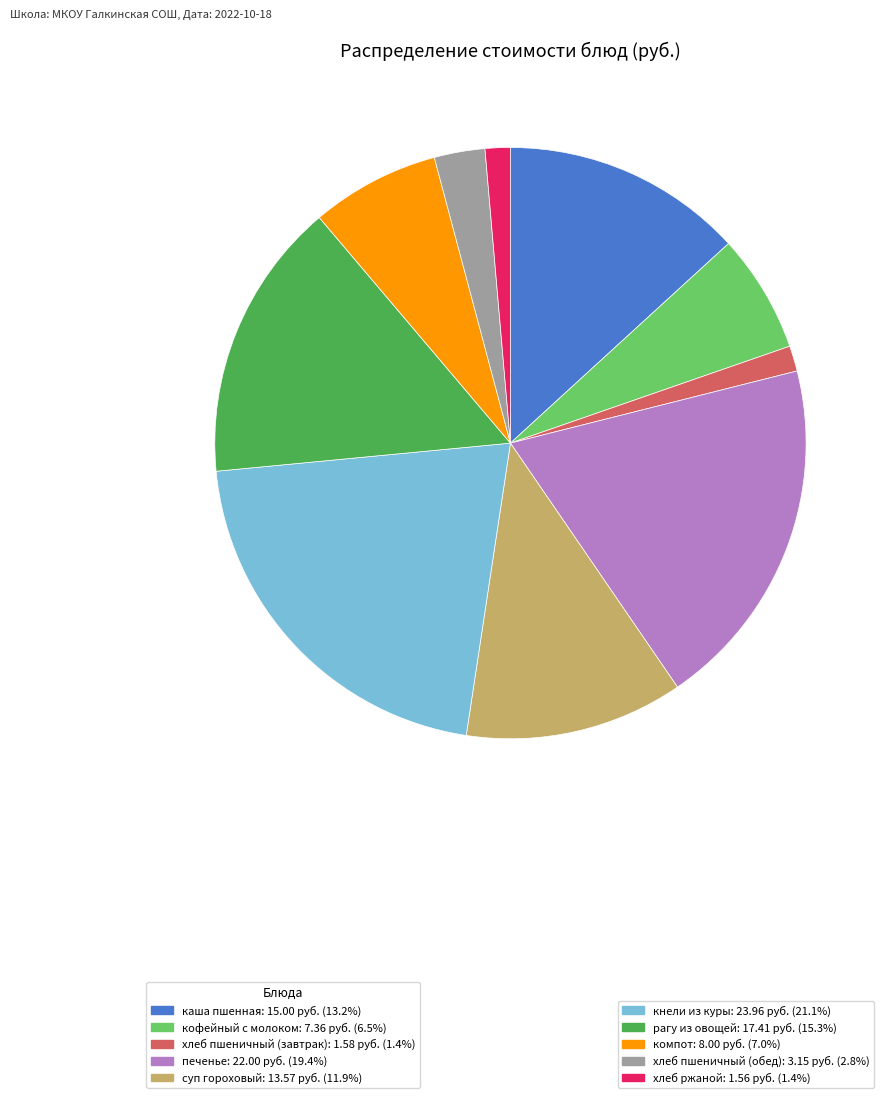

Is there a majority slice in this chart?

No